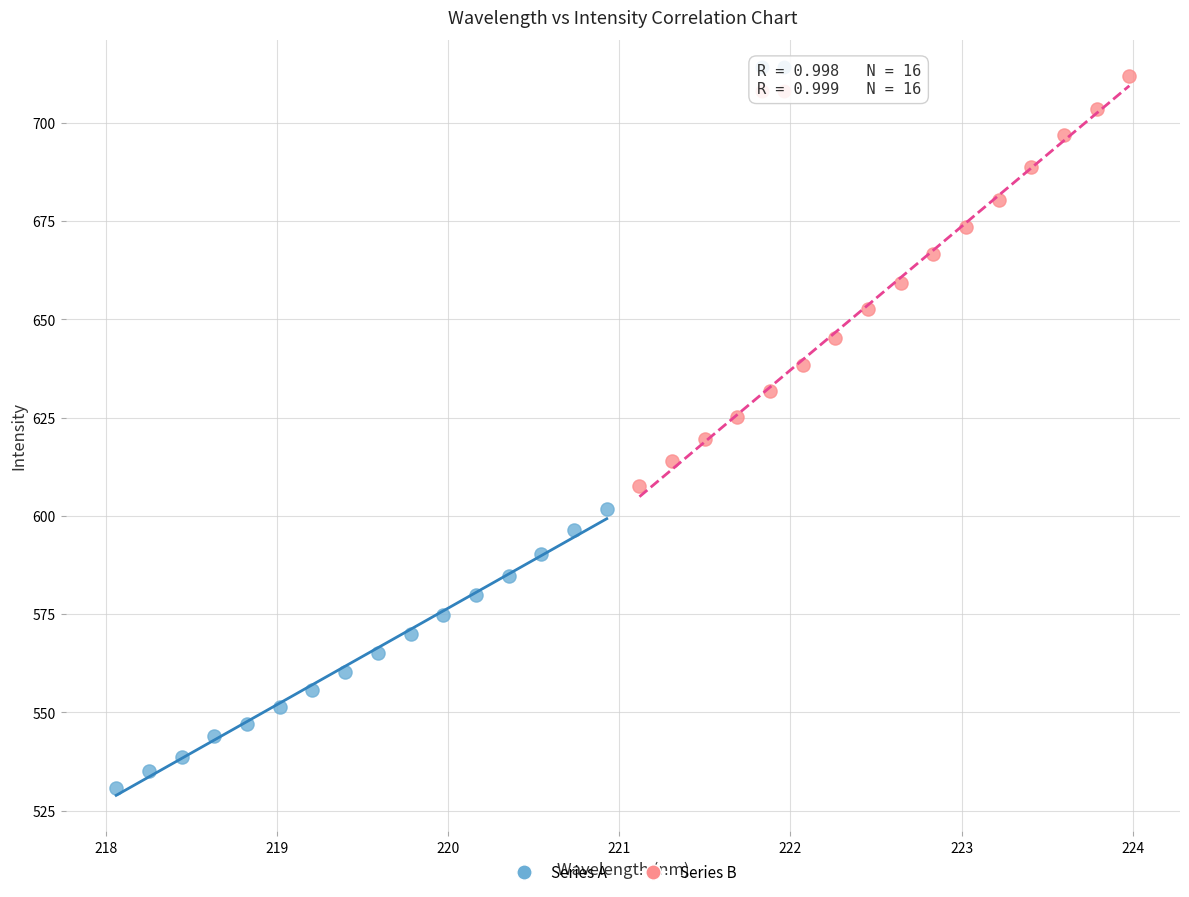

Which series has the widest spread of Y values?

Series B